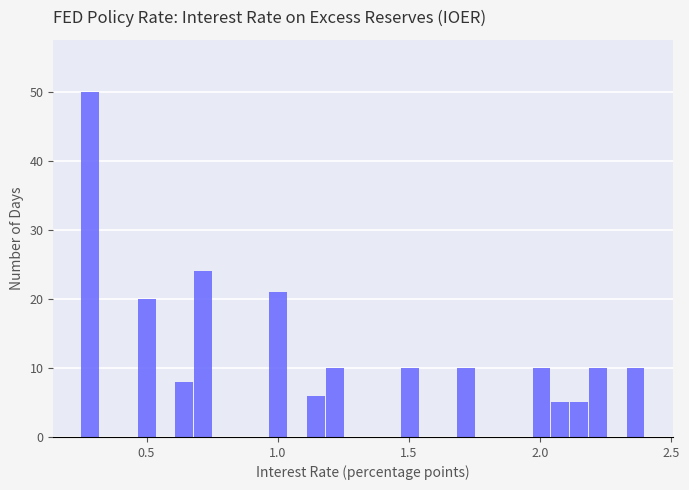

Read against the x-axis, roughly where is the centre of the tallest bar?

0.30